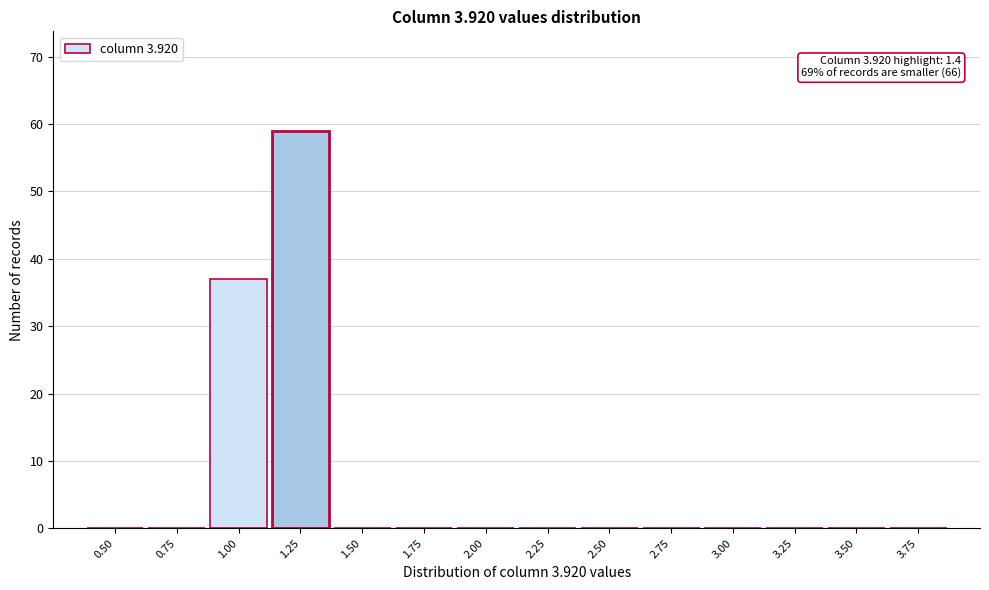

Reading right to left, list all the values displayed in this chart.

3.75=0	3.50=0	3.25=0	3.00=0	2.75=0	2.50=0	2.25=0	2.00=0	1.75=0	1.50=0	1.25=59	1.00=37	0.75=0	0.50=0